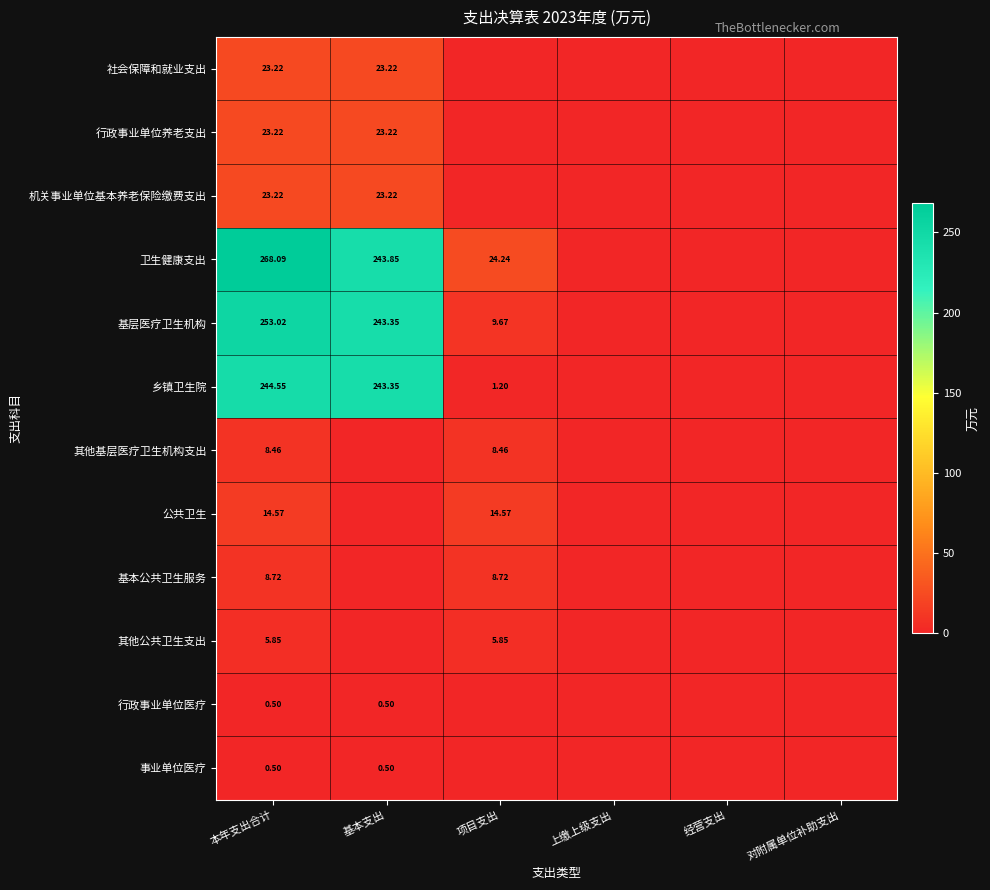

What is the difference between the maximum and minimum values in the 公共卫生 series?

14.6